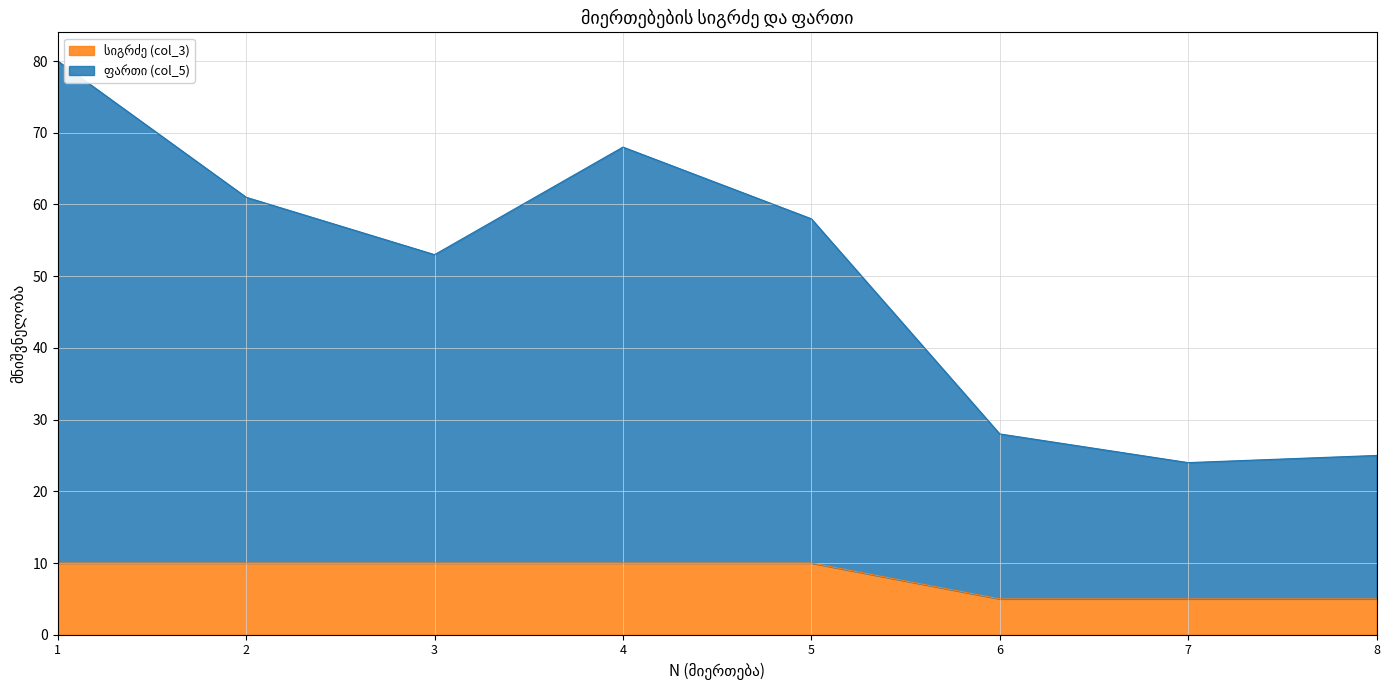

At how many categories does at least one series exceed 75?

1